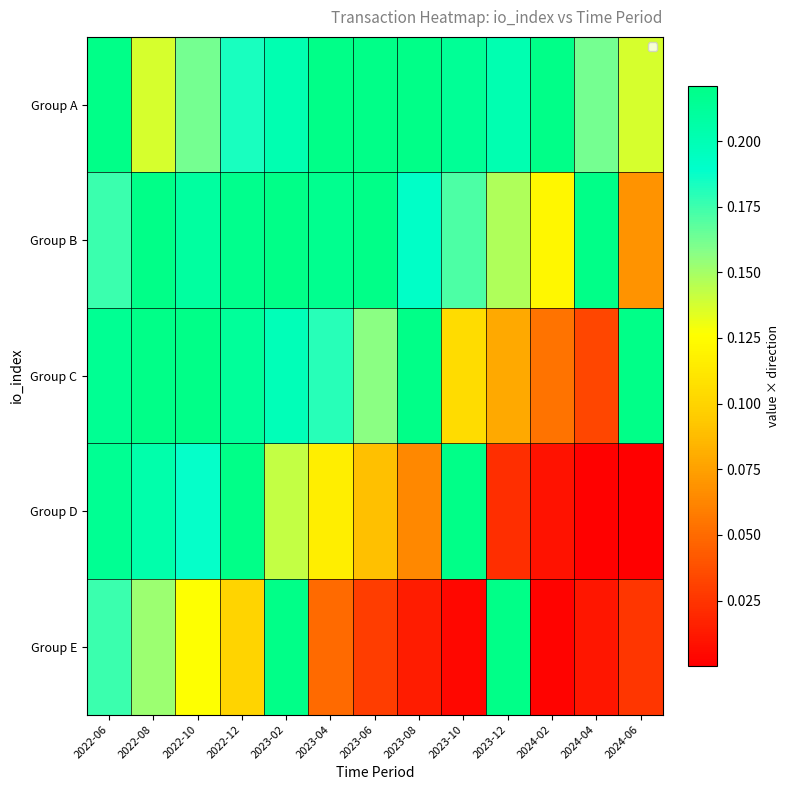

Which series changed the most between 2023-06 and 2024-02?

Group C